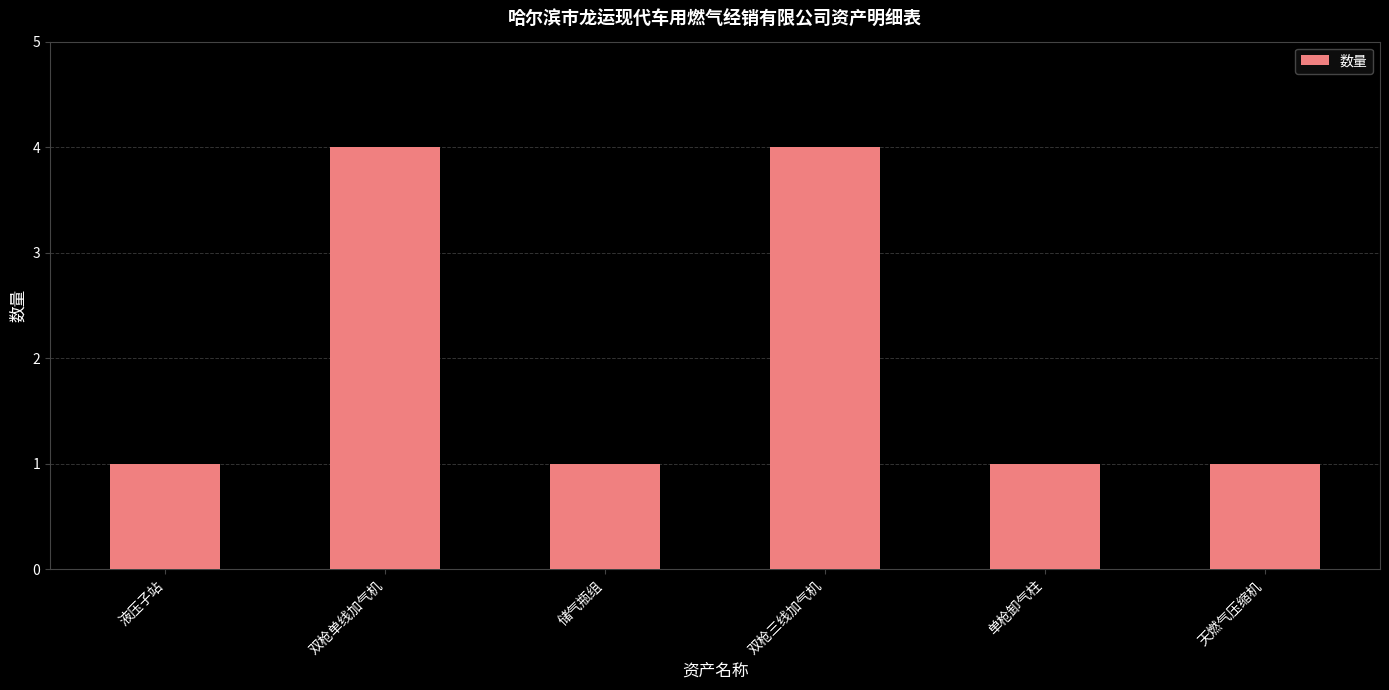

What position from the left is 天燃气压缩机?

6